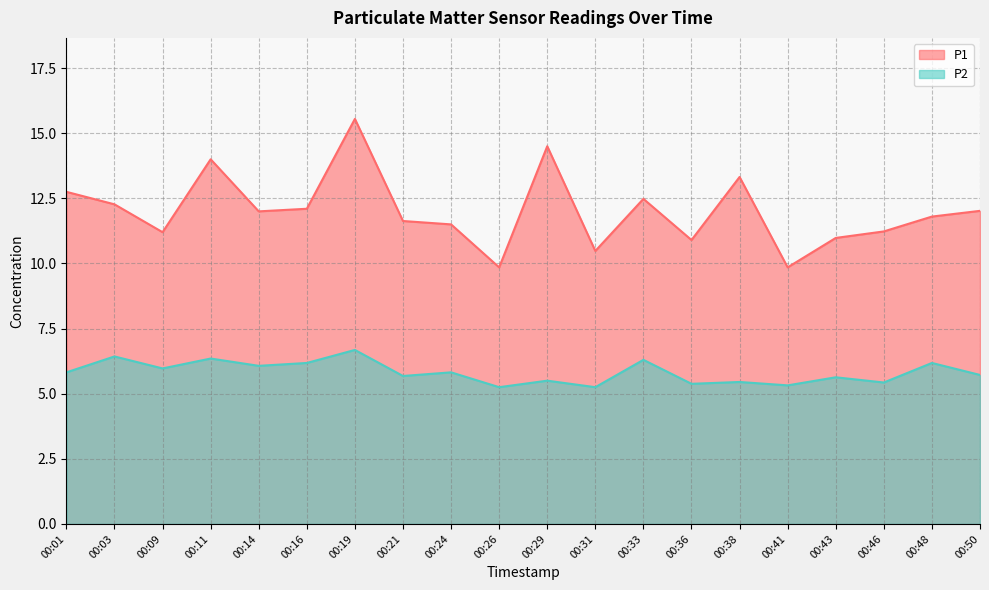

At which category does the chart reach its peak across all series?

00:19